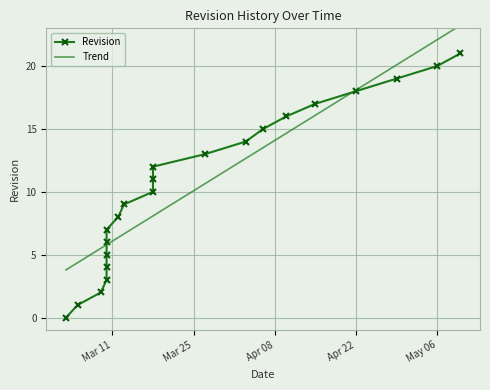

What is the lowest value of the Trend series?

3.8